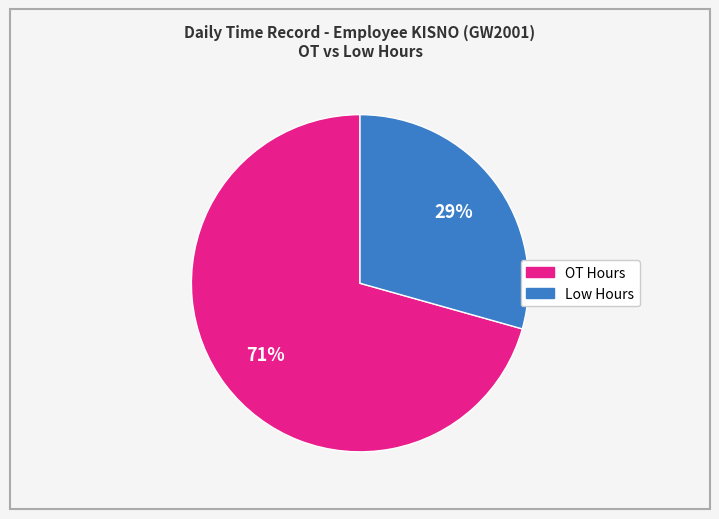

To the nearest percent, what is the average slice percentage?

50%